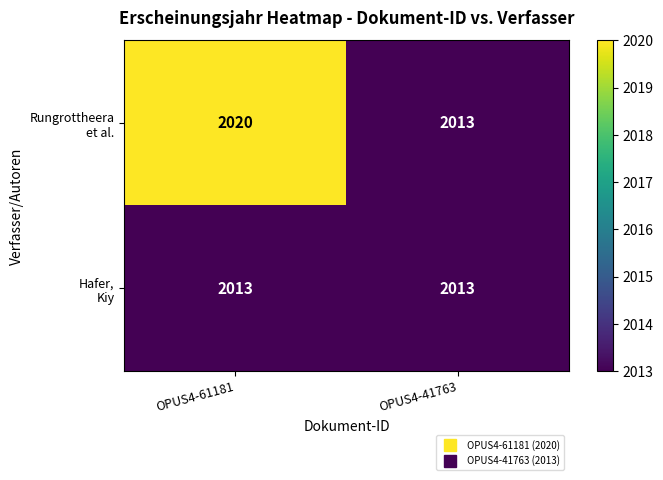

What is the total value across all series at OPUS4-61181?

4033